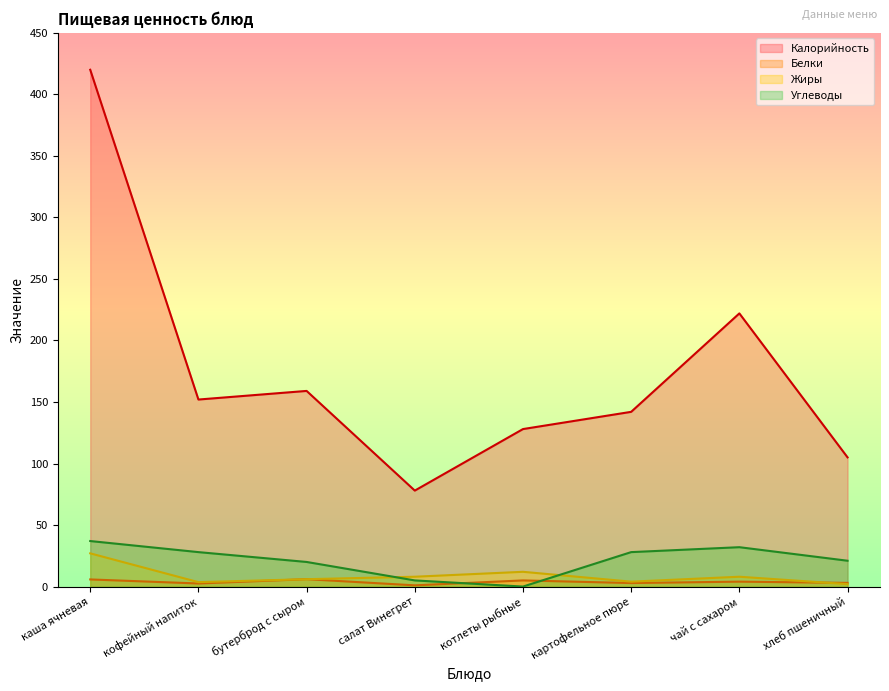

Which category has the highest value across all series?

каша ячневая